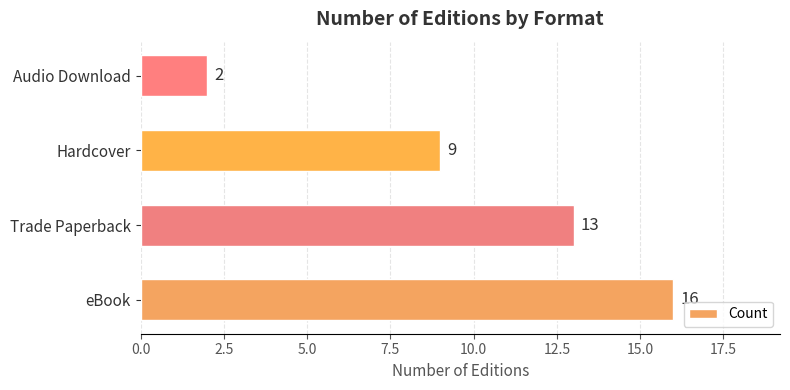

What is the average value?

10